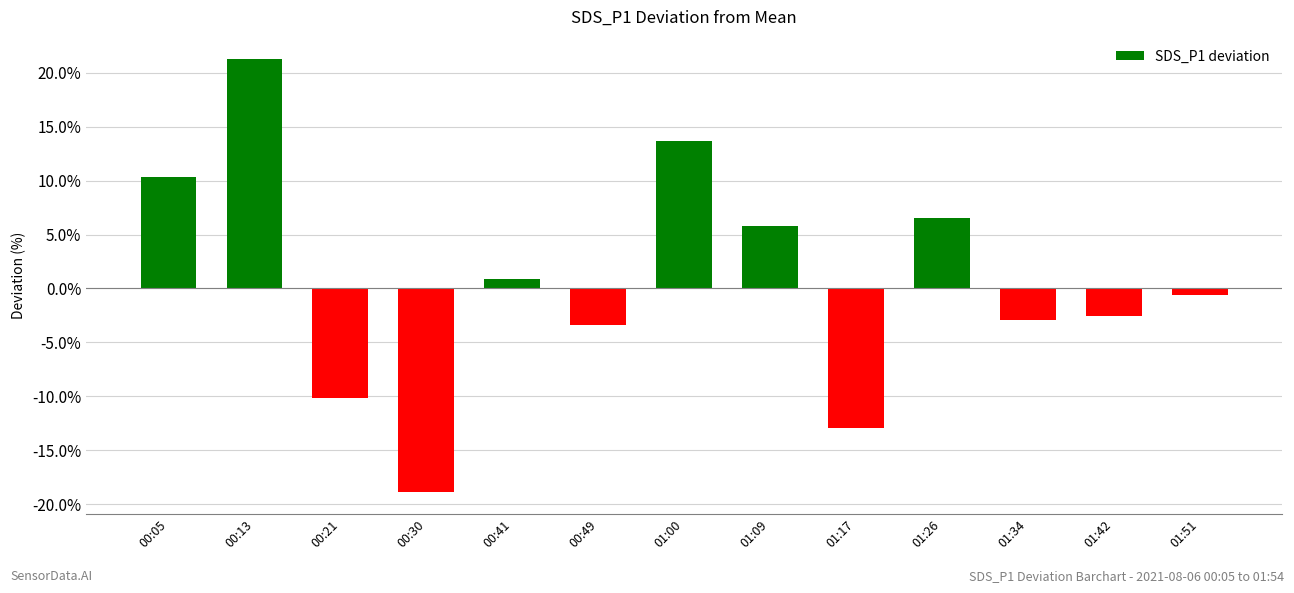

At which label does the data first exceed 0?

00:05